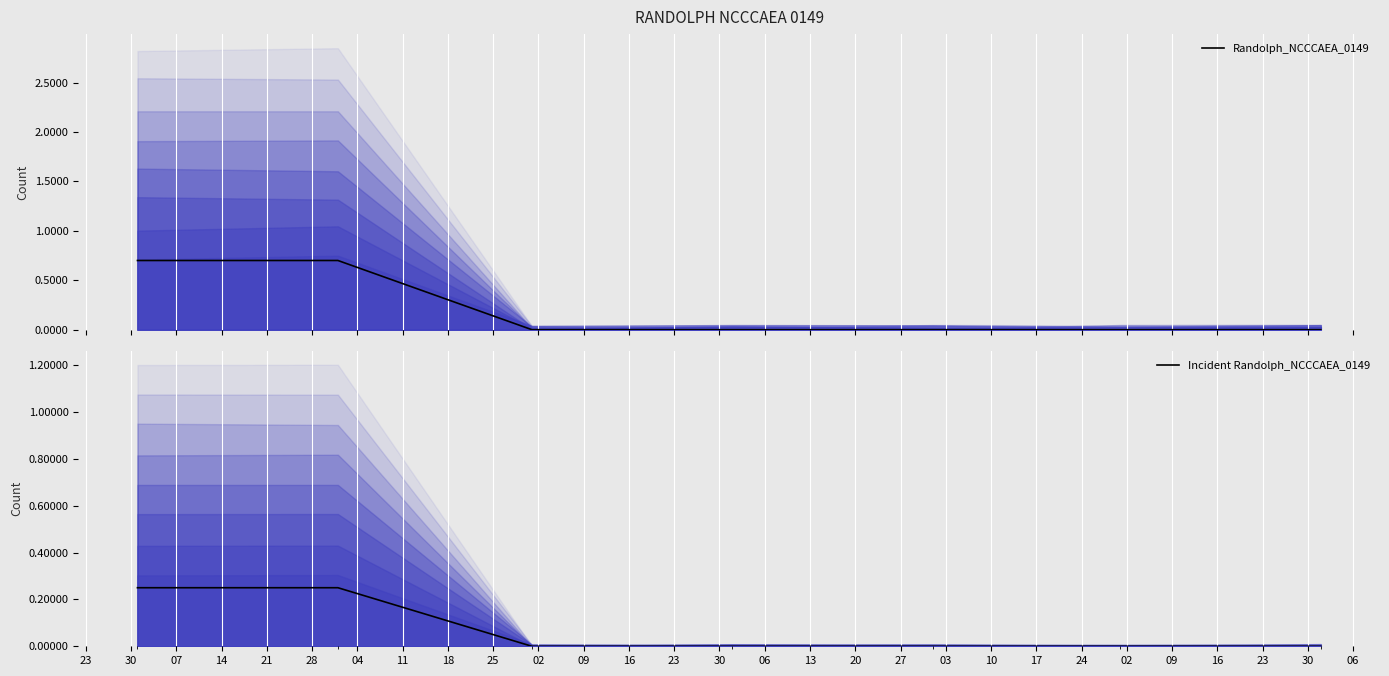

What is the average value of the Incident Randolph_NCCCAEA_0149 series?

0.1